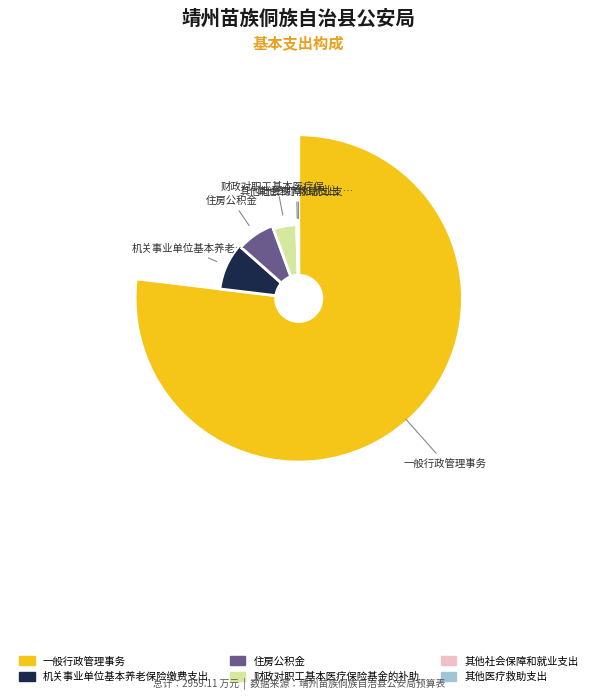

The 机关事业单位基本养老保险缴费支出 slice represents 10% of the pie. True or false?

True